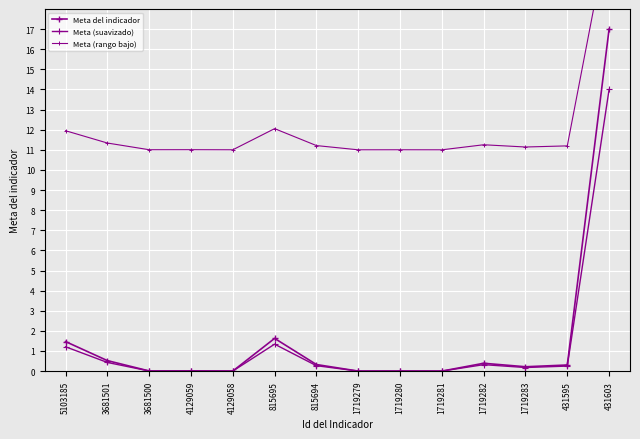

The value of Meta (suavizado) at 815694 is 0.3. True or false?

True